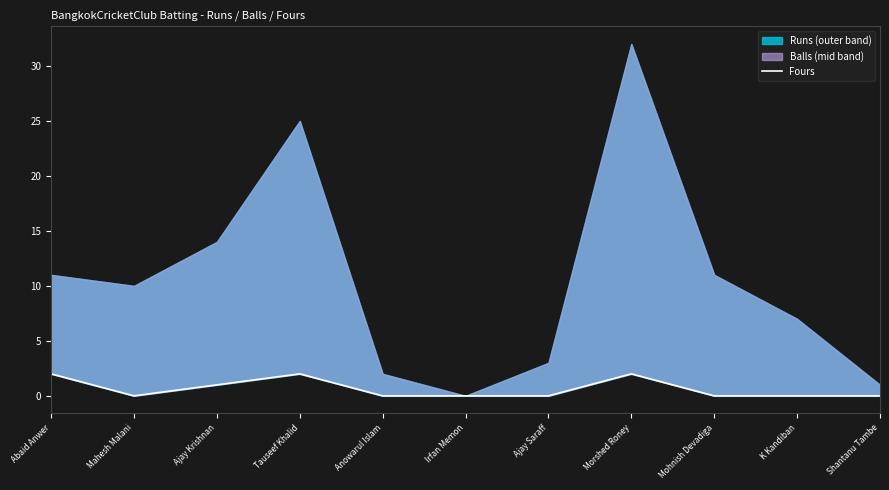

Where is the first local maximum?

Tauseef Khalid